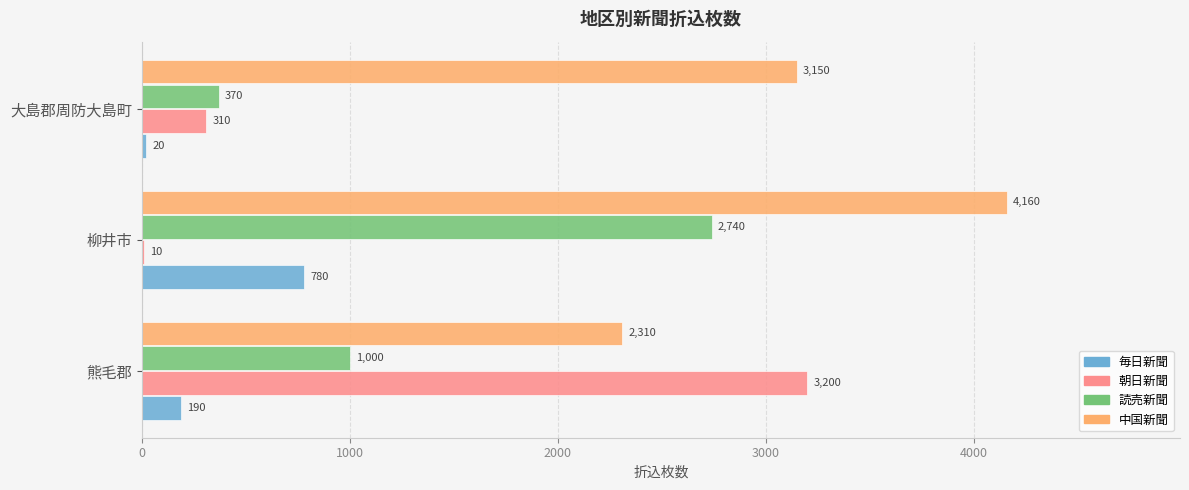

Which series has the largest total across all categories?

中国新聞